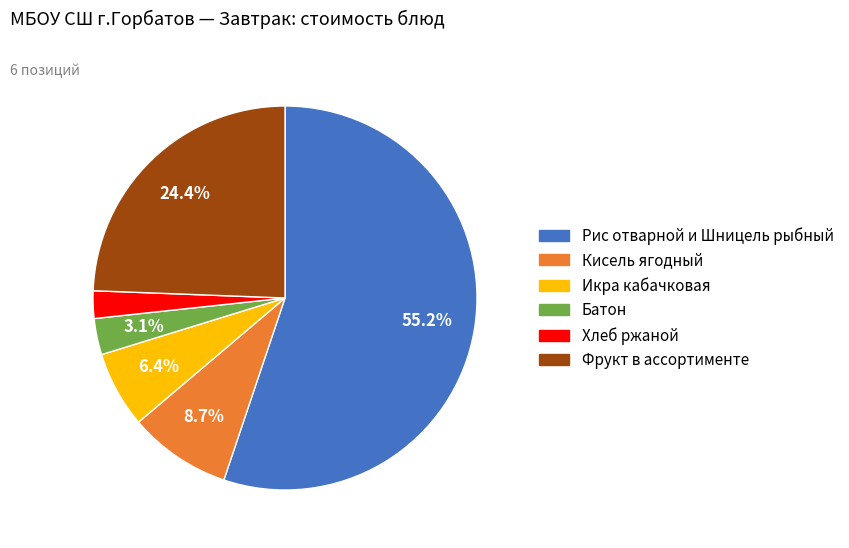

To the nearest percent, what is the average slice percentage?

17%